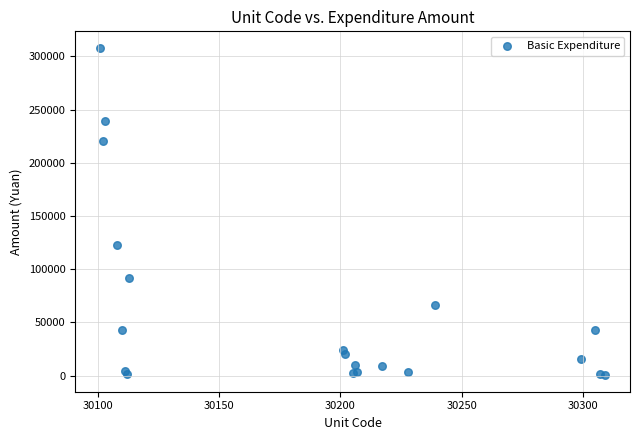

What Y value in the scatter plot is closest to 154122?

122786